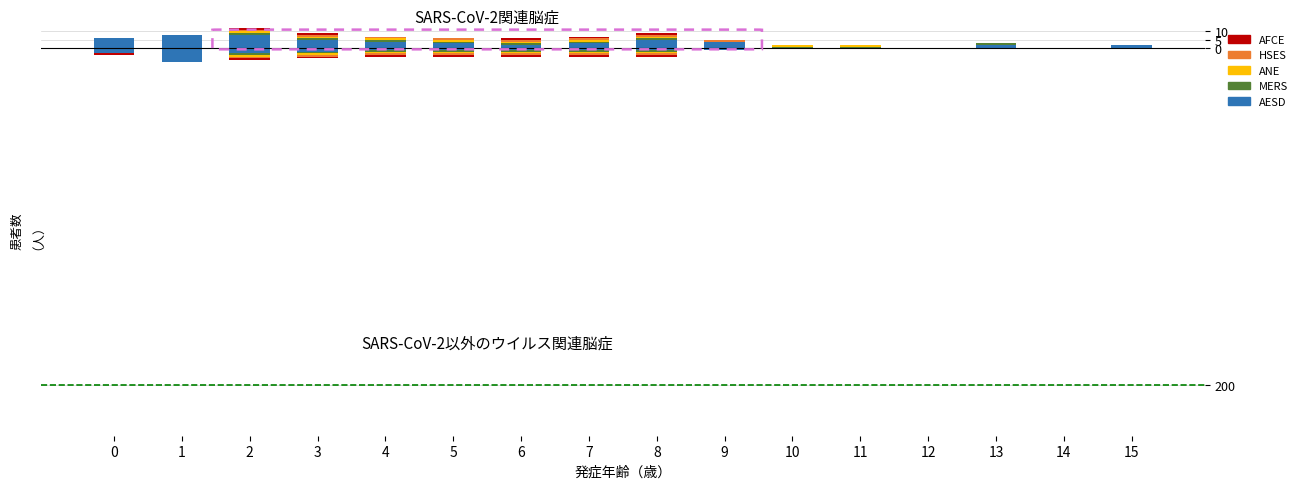

Between 12 and 6, which is larger?

6